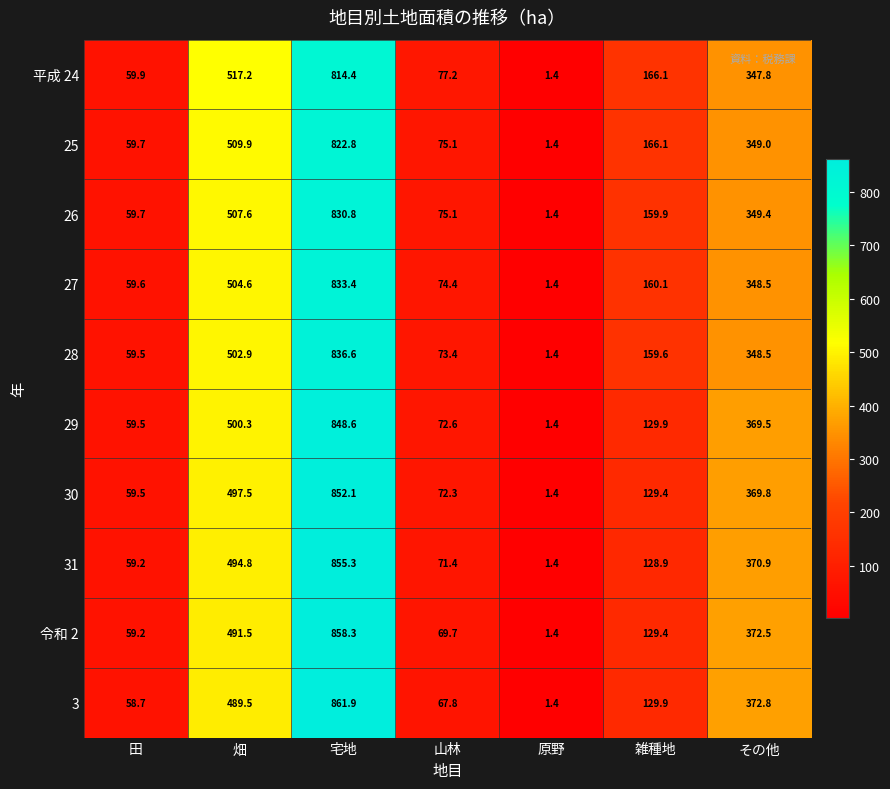

Which series has the widest spread of values?

3